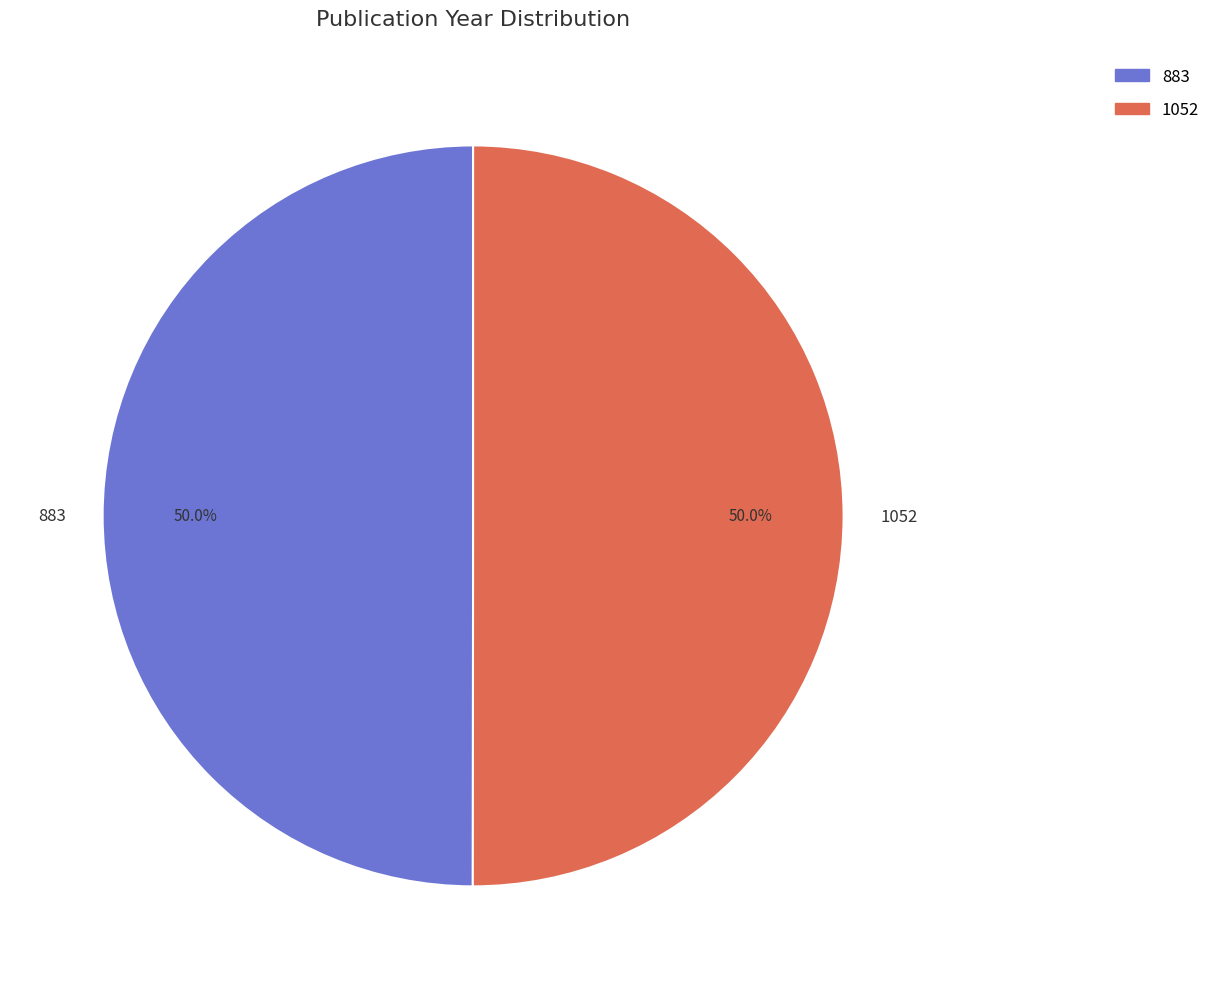

True or false: 883 accounts for 57% of the total.

False